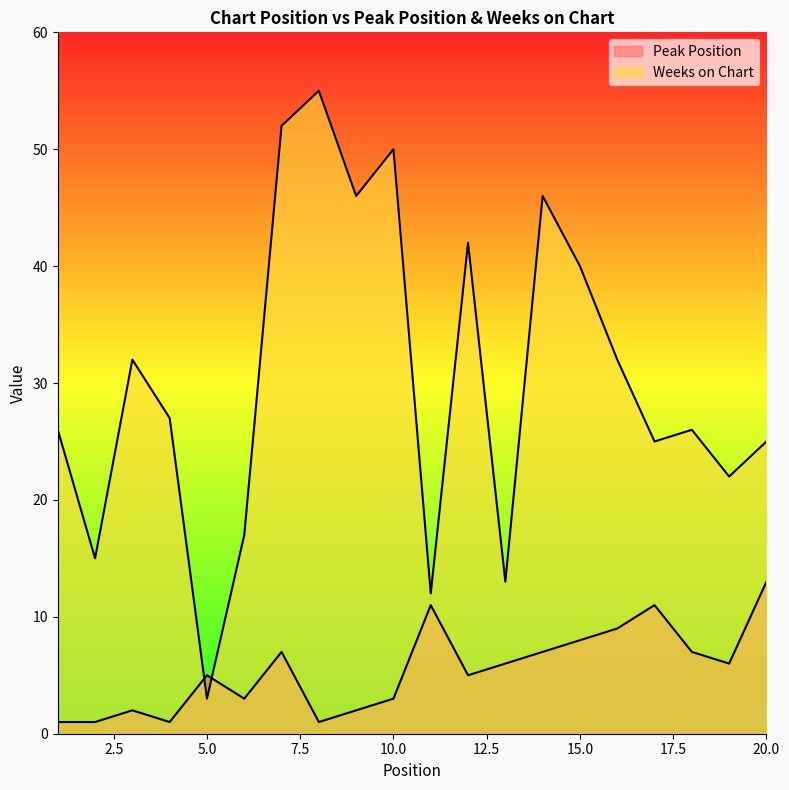

Between which two adjacent categories do Weeks on Chart and Peak Position first intersect?

4 and 5